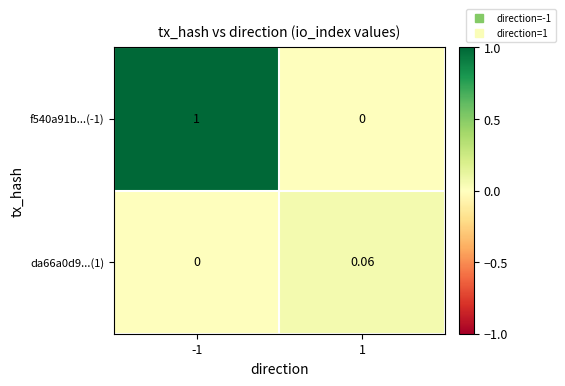

What is the total value across all series at -1?

1.0